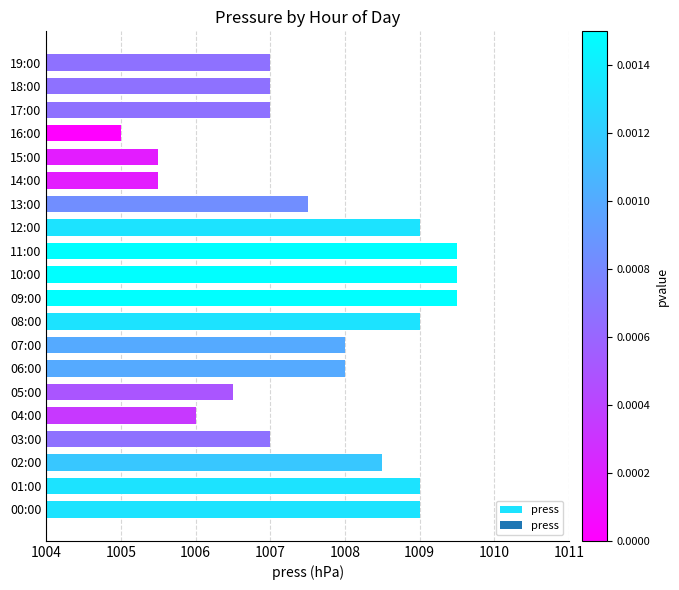

What is the ratio of the value at 19:00 to the value at 17:00?

1.0